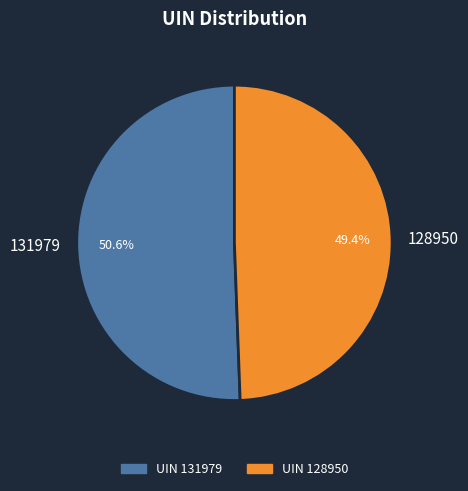

Combined, what portion of the pie is 131979 and 128950?

100.0%